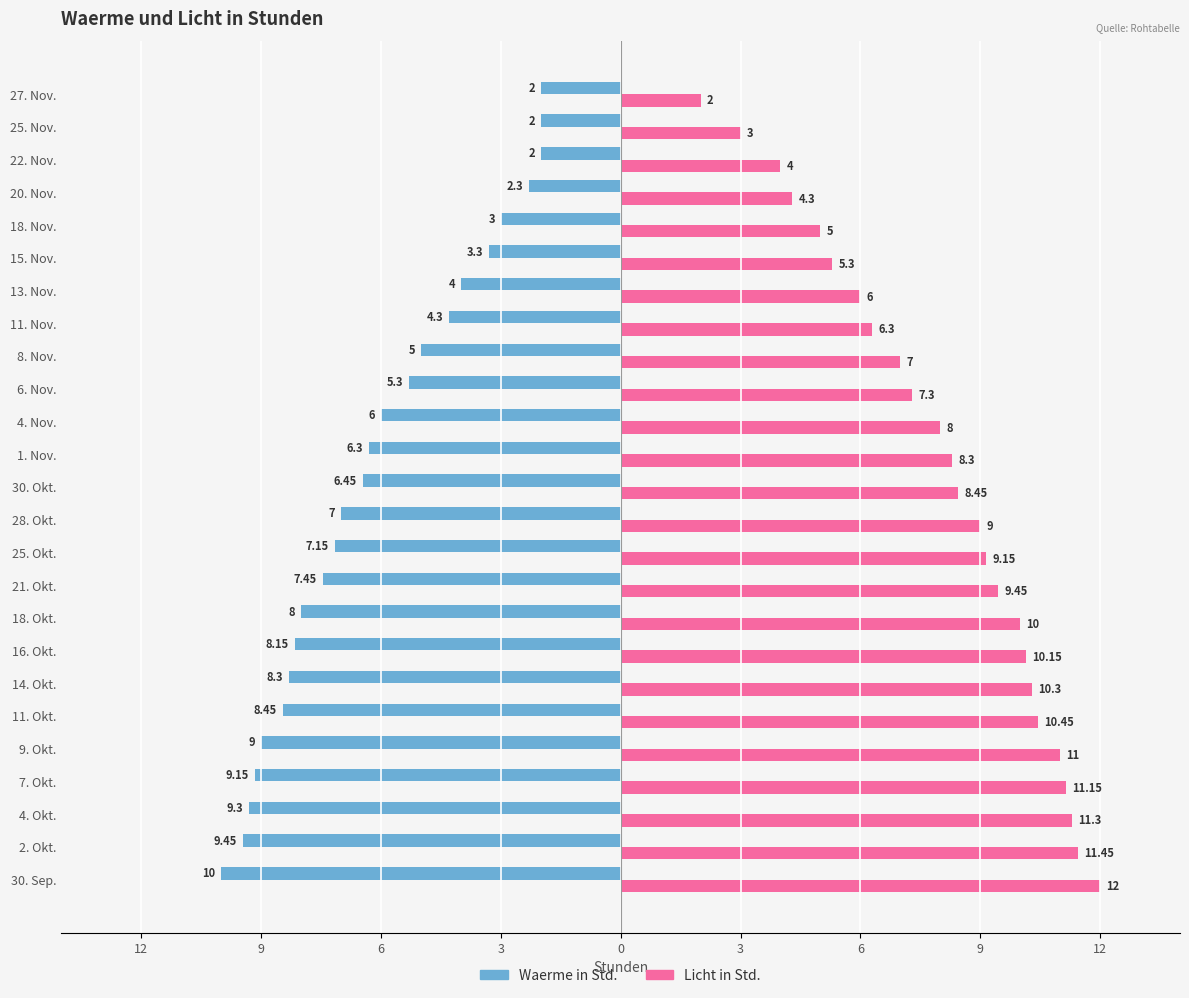

What are all the series names shown in the legend?

Waerme in Std., Licht in Std.